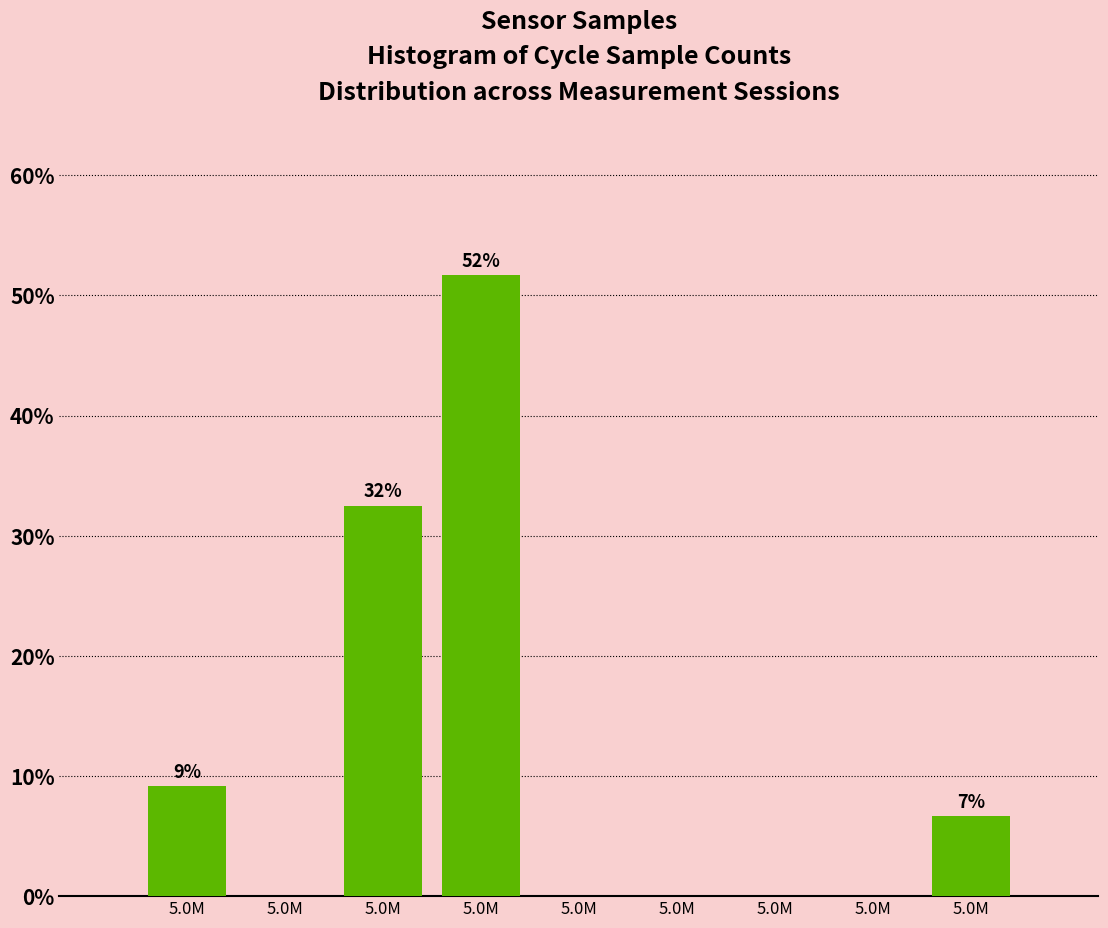

How many data points does each series have?

9